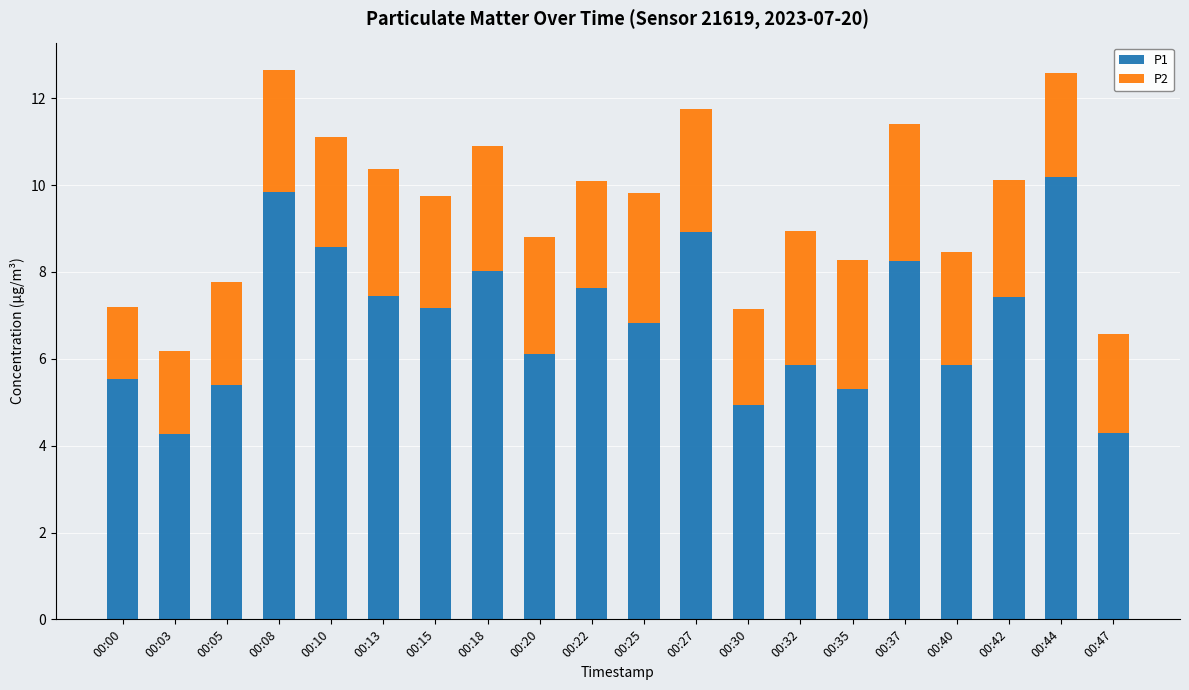

At which label does P1 reach its peak?

00:44